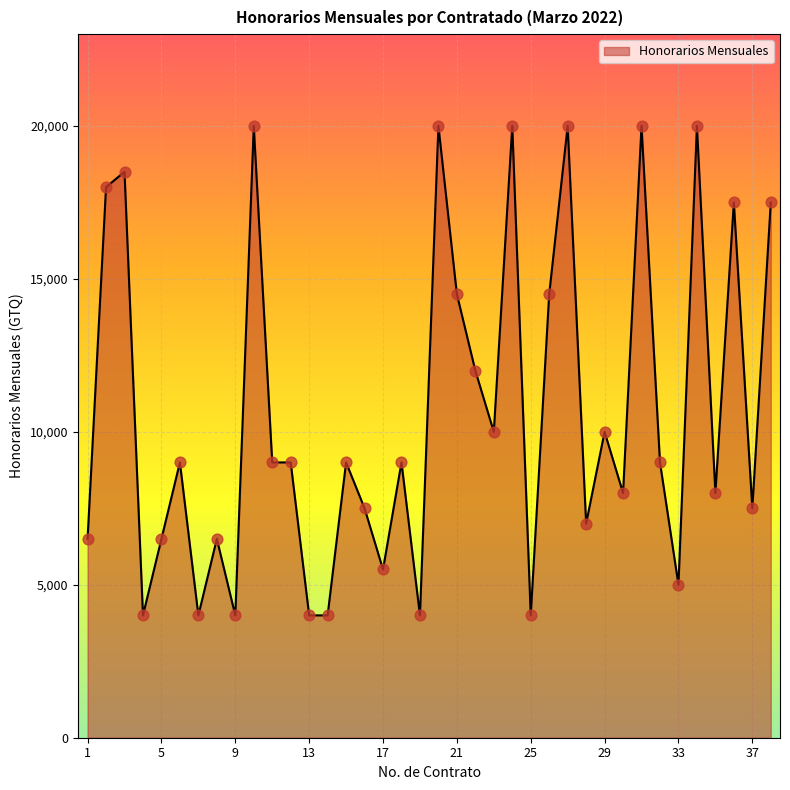

What is the minimum value shown in the chart?

4000